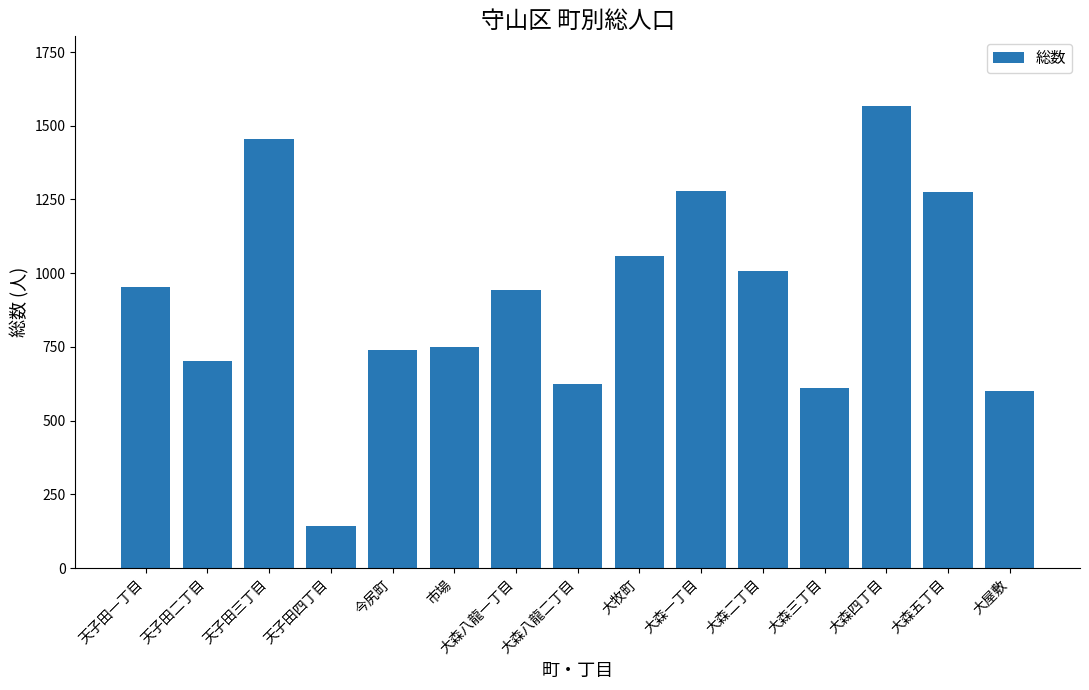

The value at 今尻町 is 1116. True or false?

False